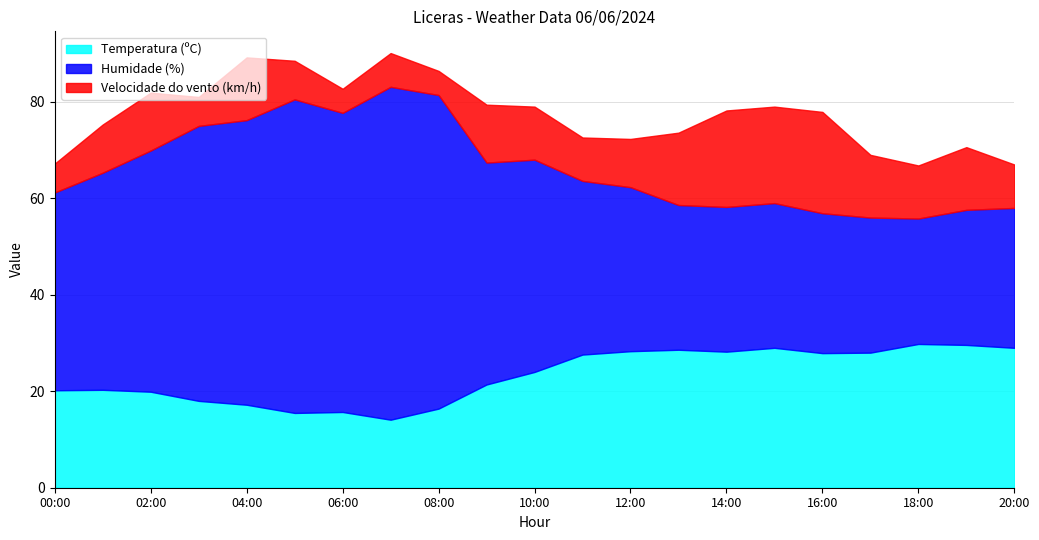

The value of Velocidade do vento (km/h) at 02:00 is 12.0. True or false?

True